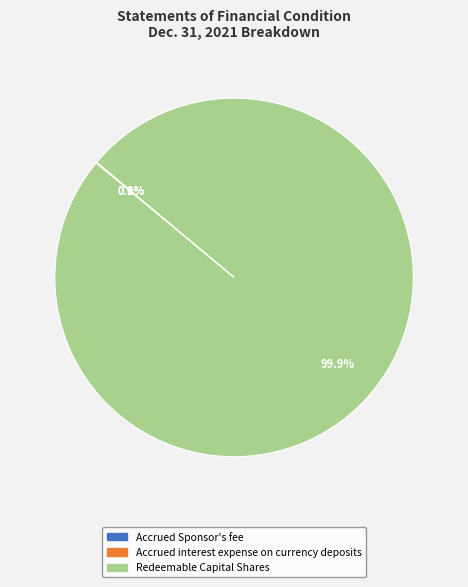

Which slice is the largest?

Redeemable Capital Shares